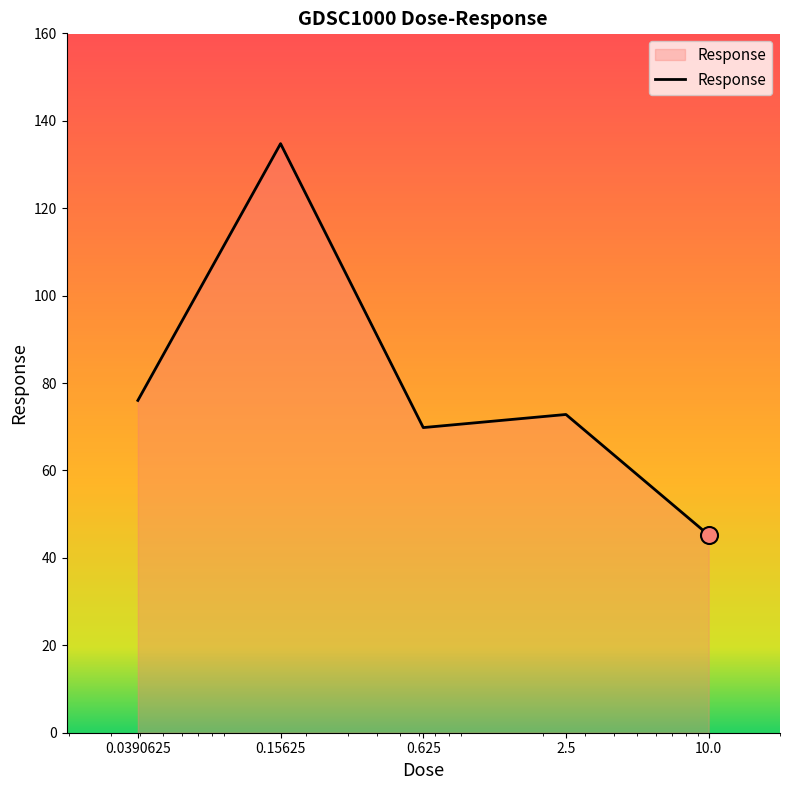

True or false: the data has more than 2 interior local peaks.

False